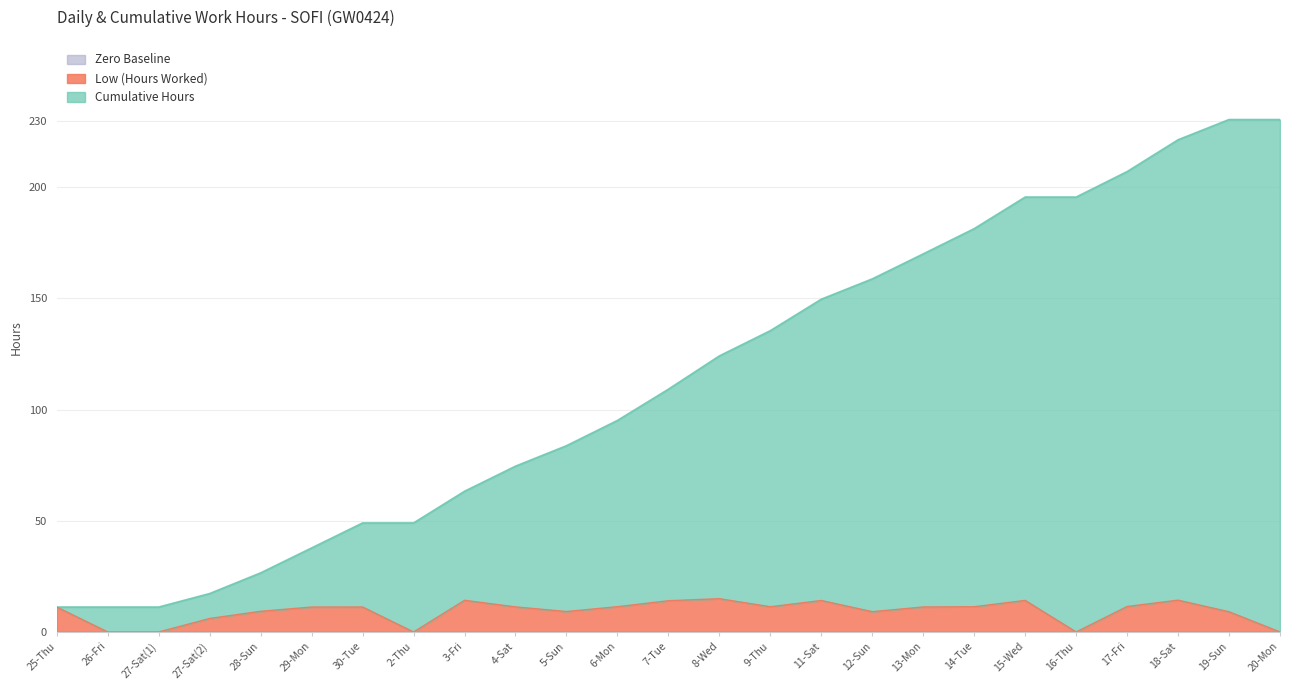

How many data points does each series have?

25